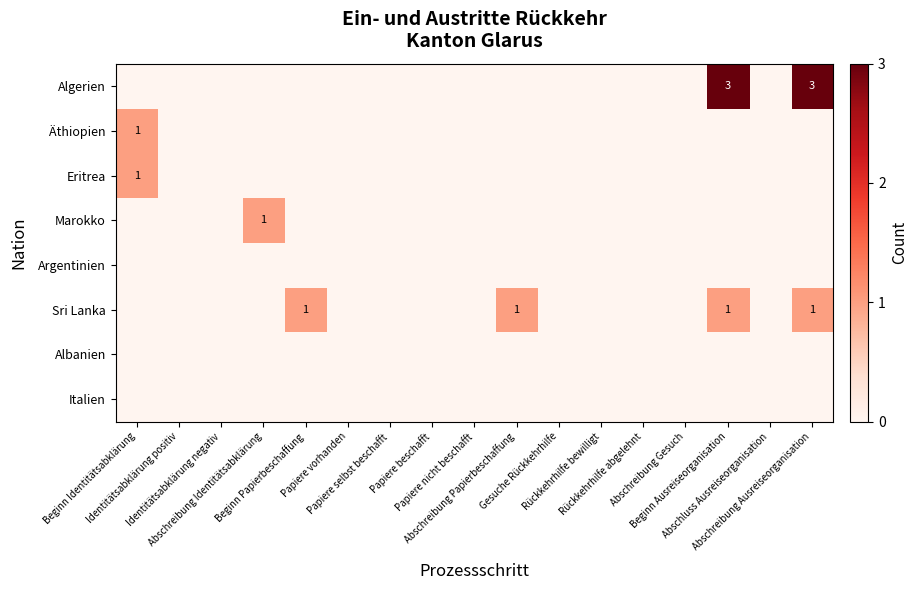

Which series has the largest range (max minus min)?

Algerien